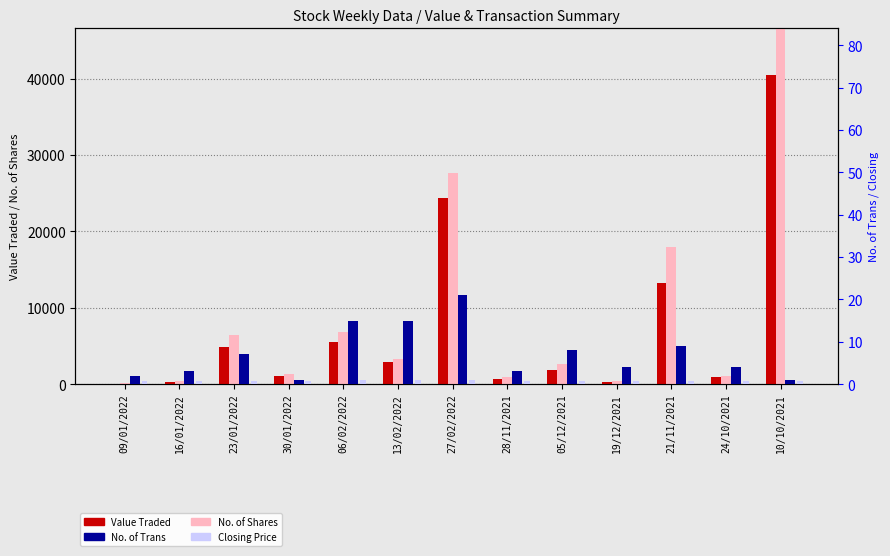

How many values in the No. of Shares series exceed 2670?

6